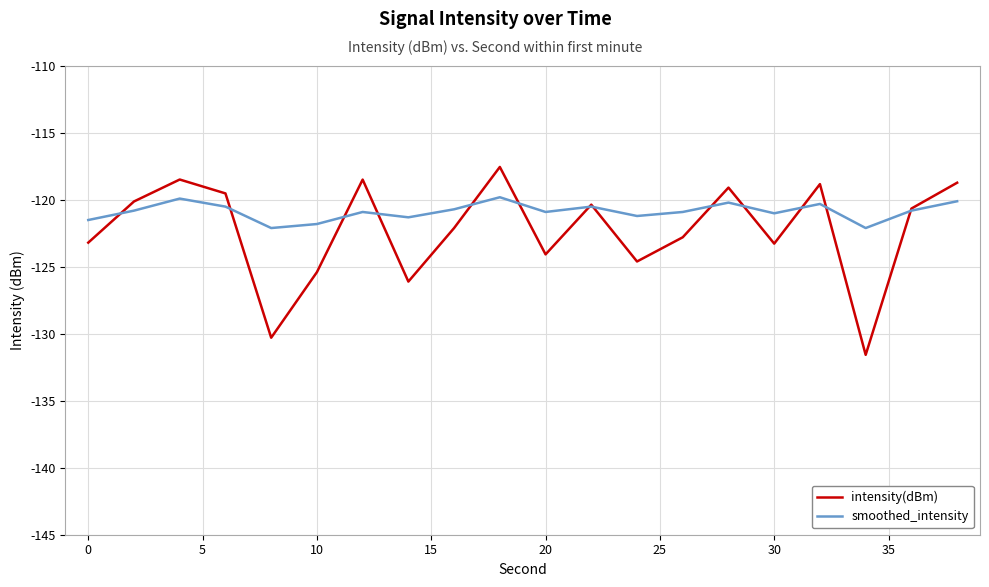

What is the greatest value displayed?

-117.5